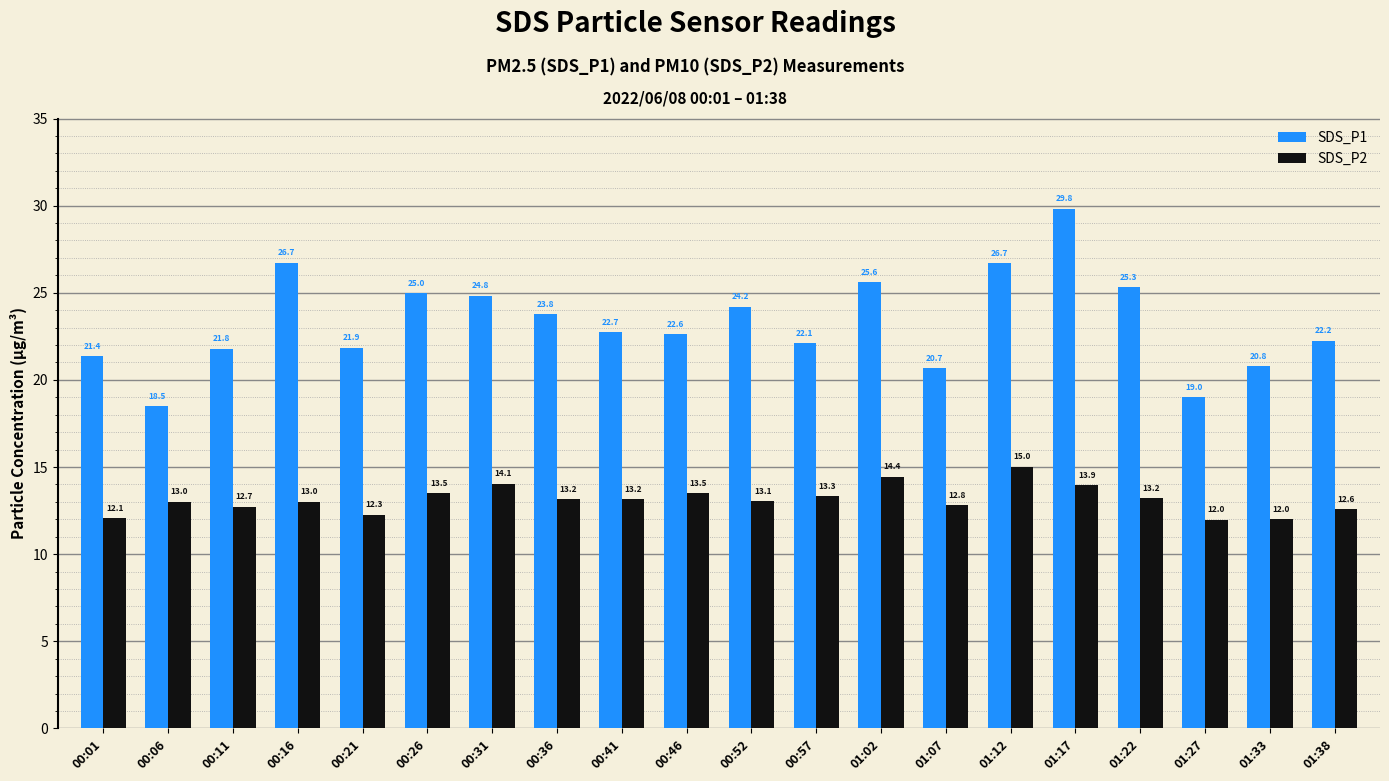

What value does the SDS_P2 series have at 01:38?

12.6